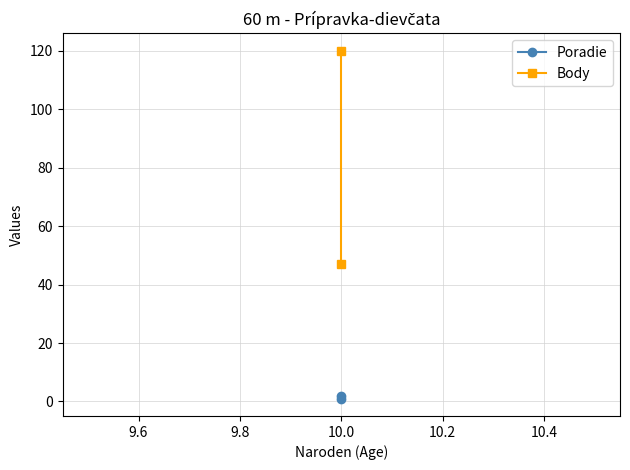

What is the smallest value displayed?

1